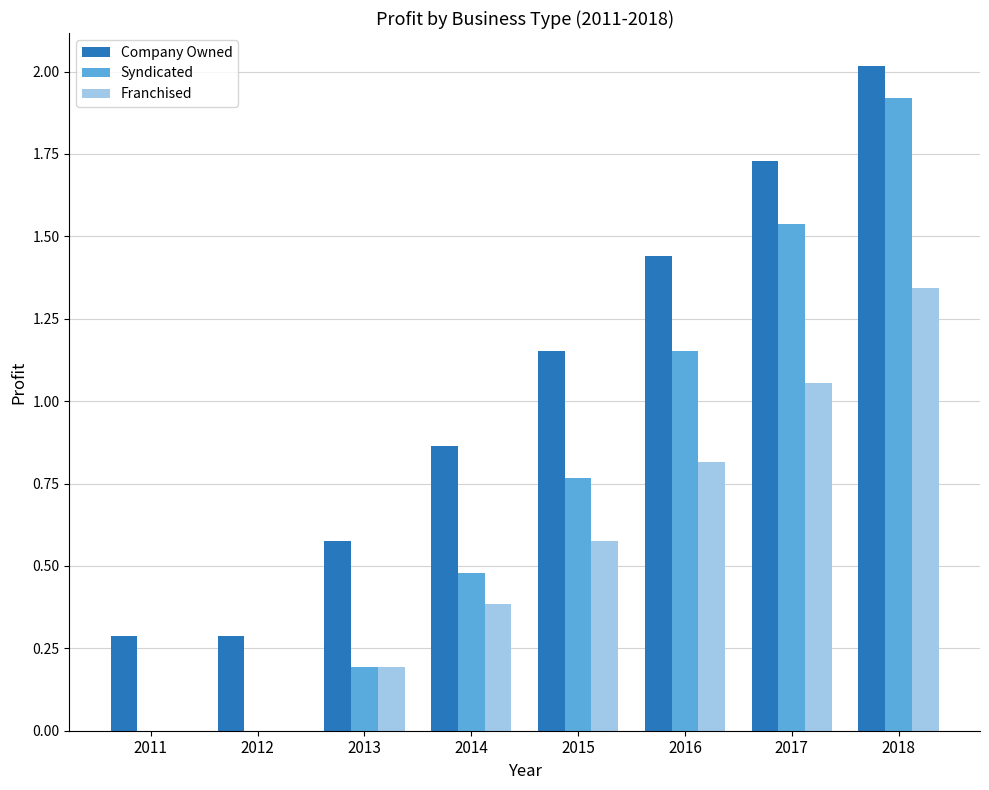

True or false: Syndicated has a value of 0.1 at 2013.

False